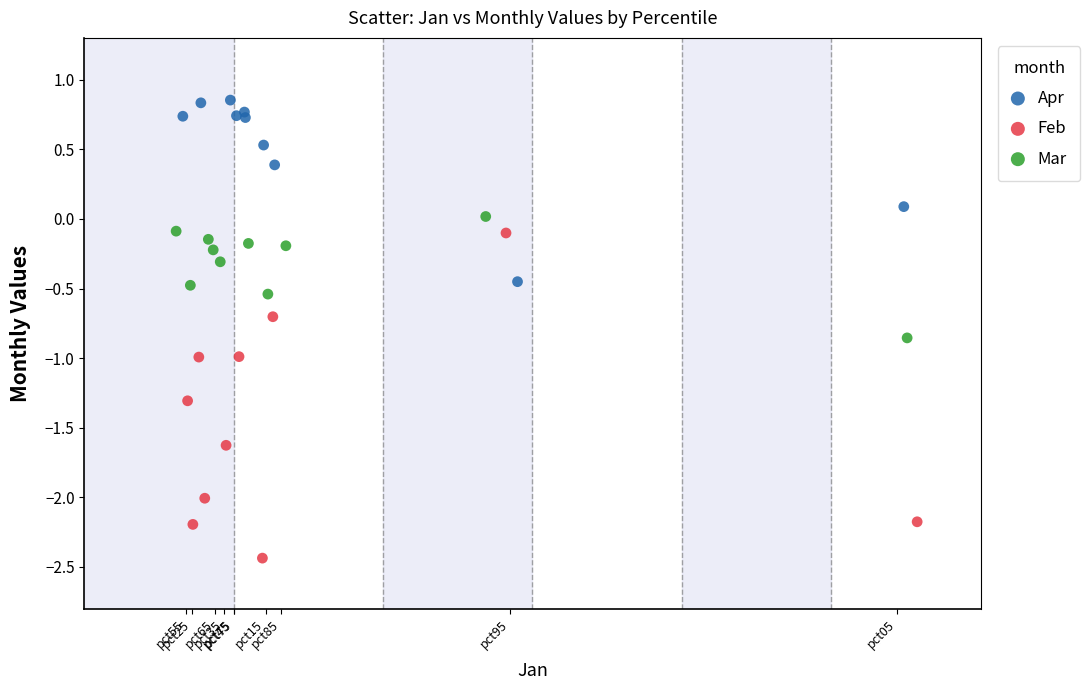

Which series contains the highest Y value?

Apr